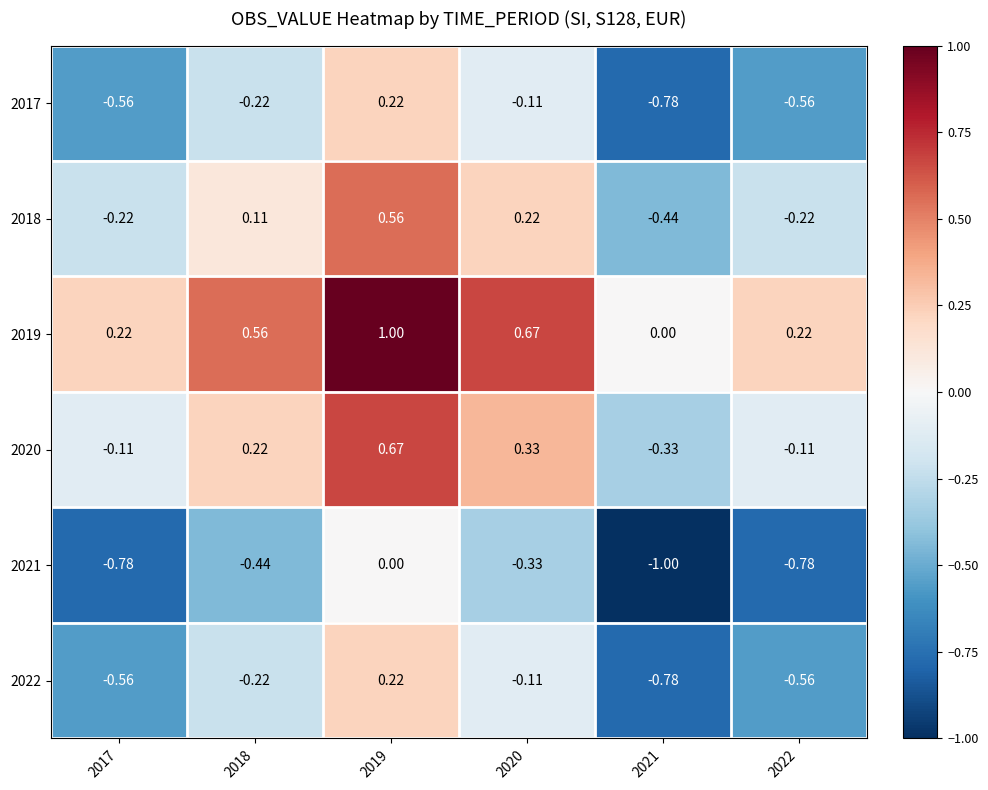

Count the number of data series in this chart.

6